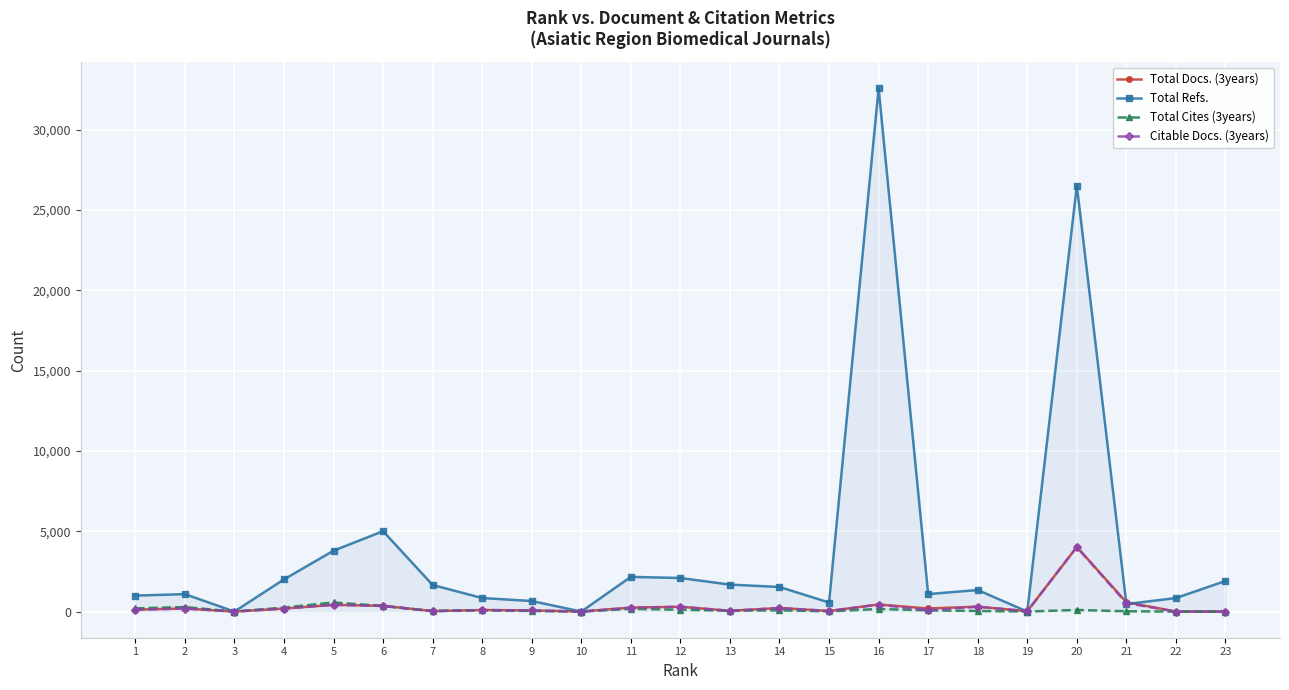

The value of Citable Docs. (3years) at 3 is -2076. True or false?

False